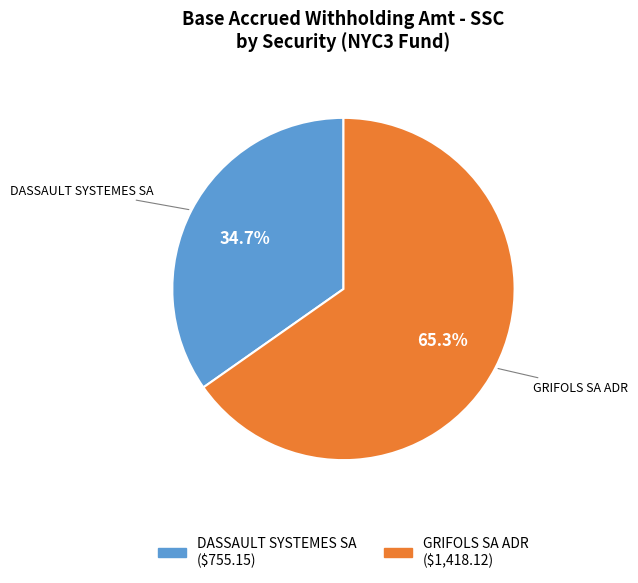

How many segments does this pie chart have?

2